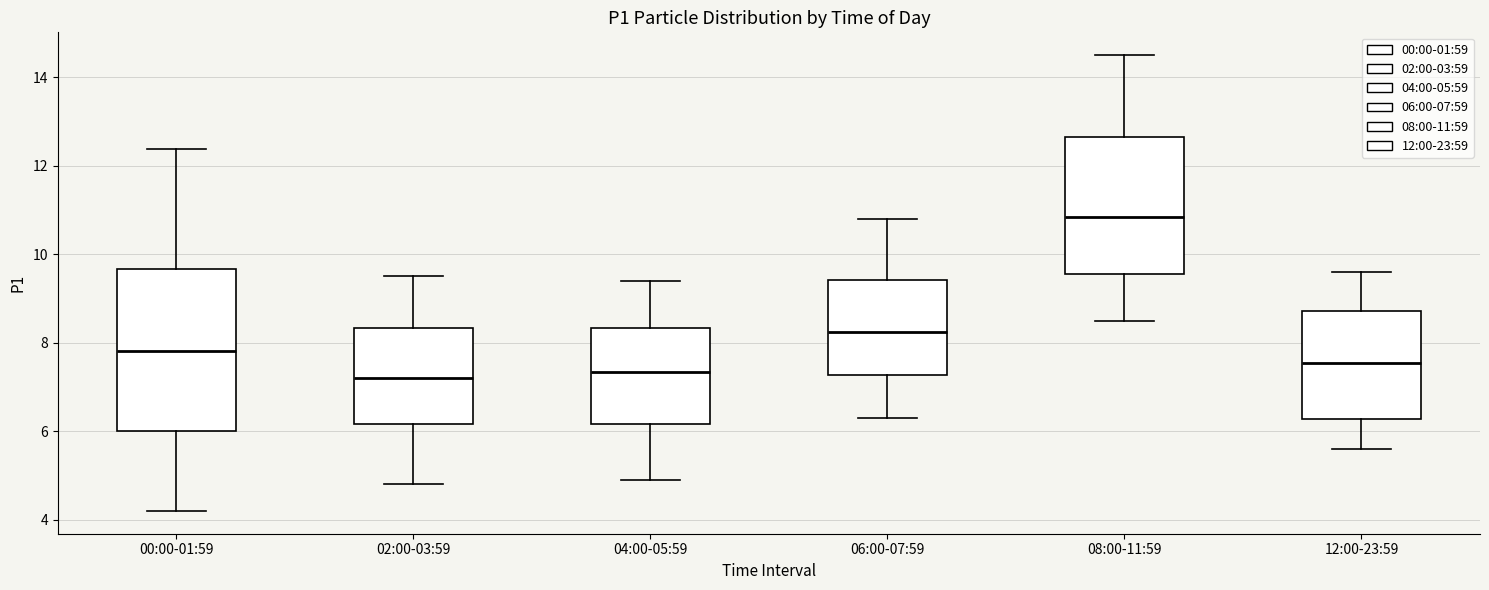

Reading left to right, transcribe this box plot: for each box, give where its median line is, the range the box spans, and where its two whiskers end, as read against the y-axis. The values are not printed on the chart, so give them approximately, as read against the axis.

00:00-01:59: median 7.8, box 6.0 to 9.6, whiskers 4.2 to 12.4
02:00-03:59: median 7.2, box 6.2 to 8.4, whiskers 4.8 to 9.6
04:00-05:59: median 7.4, box 6.2 to 8.4, whiskers 5.0 to 9.4
06:00-07:59: median 8.2, box 7.2 to 9.4, whiskers 6.4 to 10.8
08:00-11:59: median 10.8, box 9.6 to 12.6, whiskers 8.6 to 14.6
12:00-23:59: median 7.6, box 6.2 to 8.8, whiskers 5.6 to 9.6